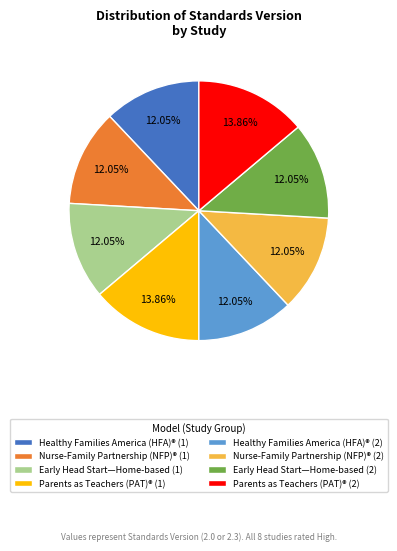

Is the sum of Parents as Teachers (PAT)® (1) and Early Head Start—Home-based (1) greater than half?

No